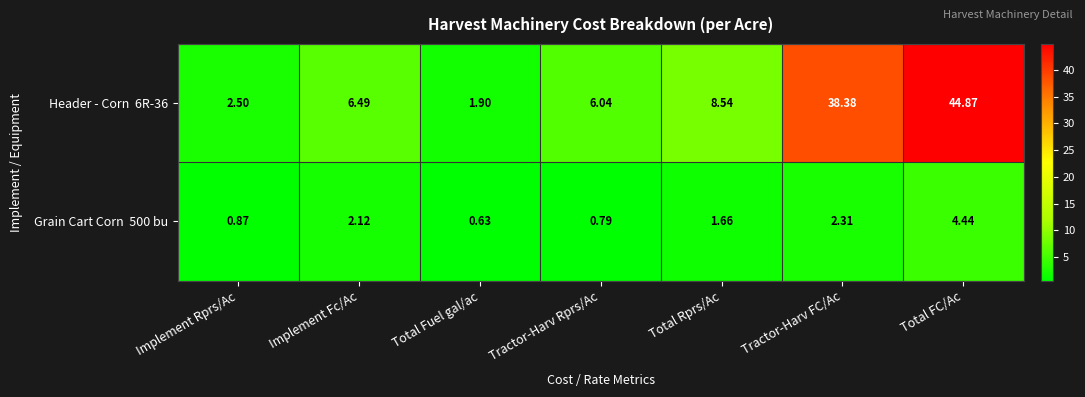

Which label corresponds to the smallest value in the chart?

Total Fuel gal/ac